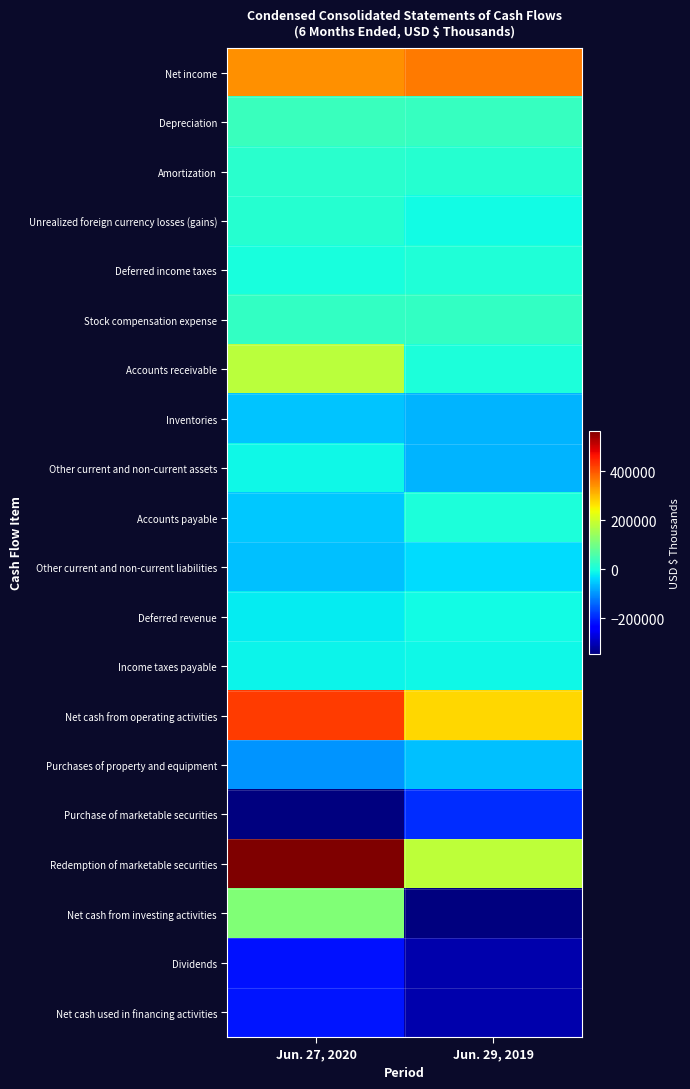

What is the minimum value shown in the chart?

-346399